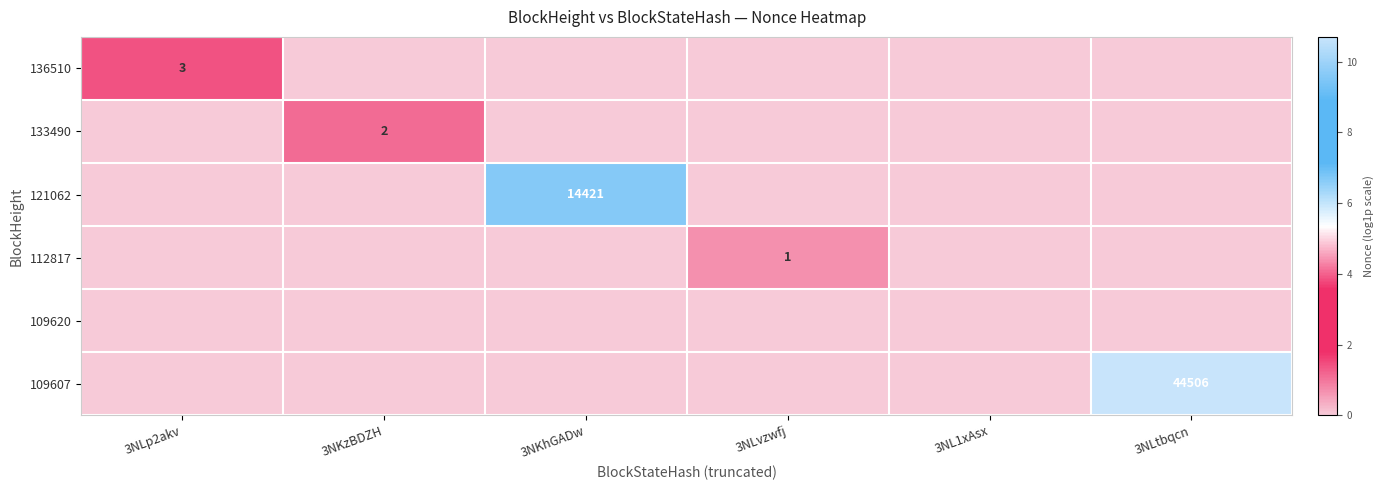

Which label corresponds to the largest value in the chart?

3NLtbqcn